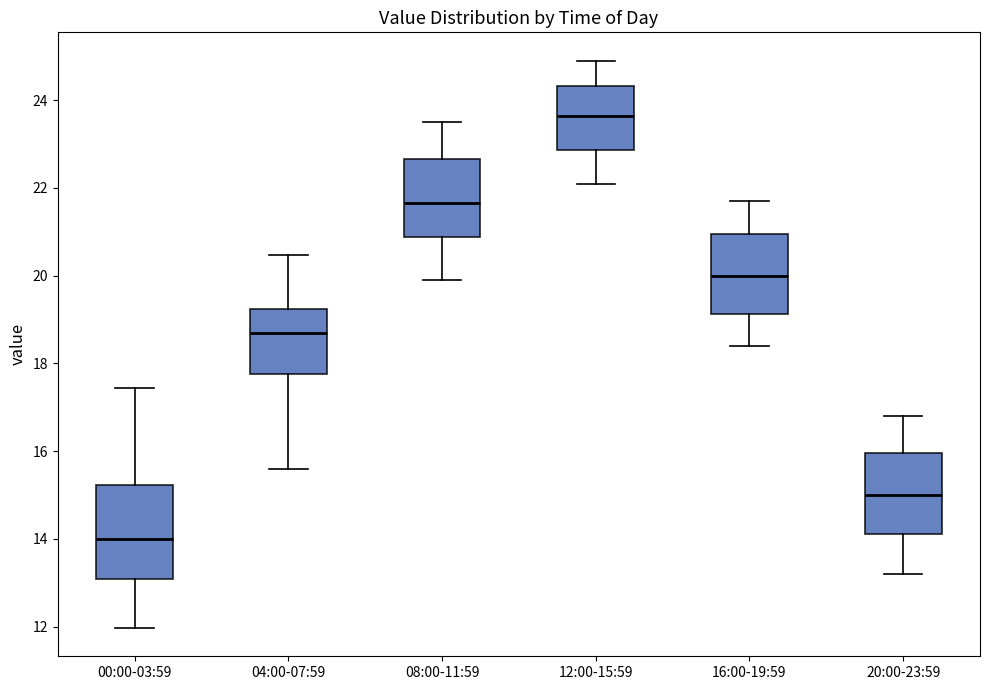

Where does the median line of the box for 12:00-15:59 sit on the y-axis? The values are not printed on the chart, so give them approximately, as read against the axis.

23.6